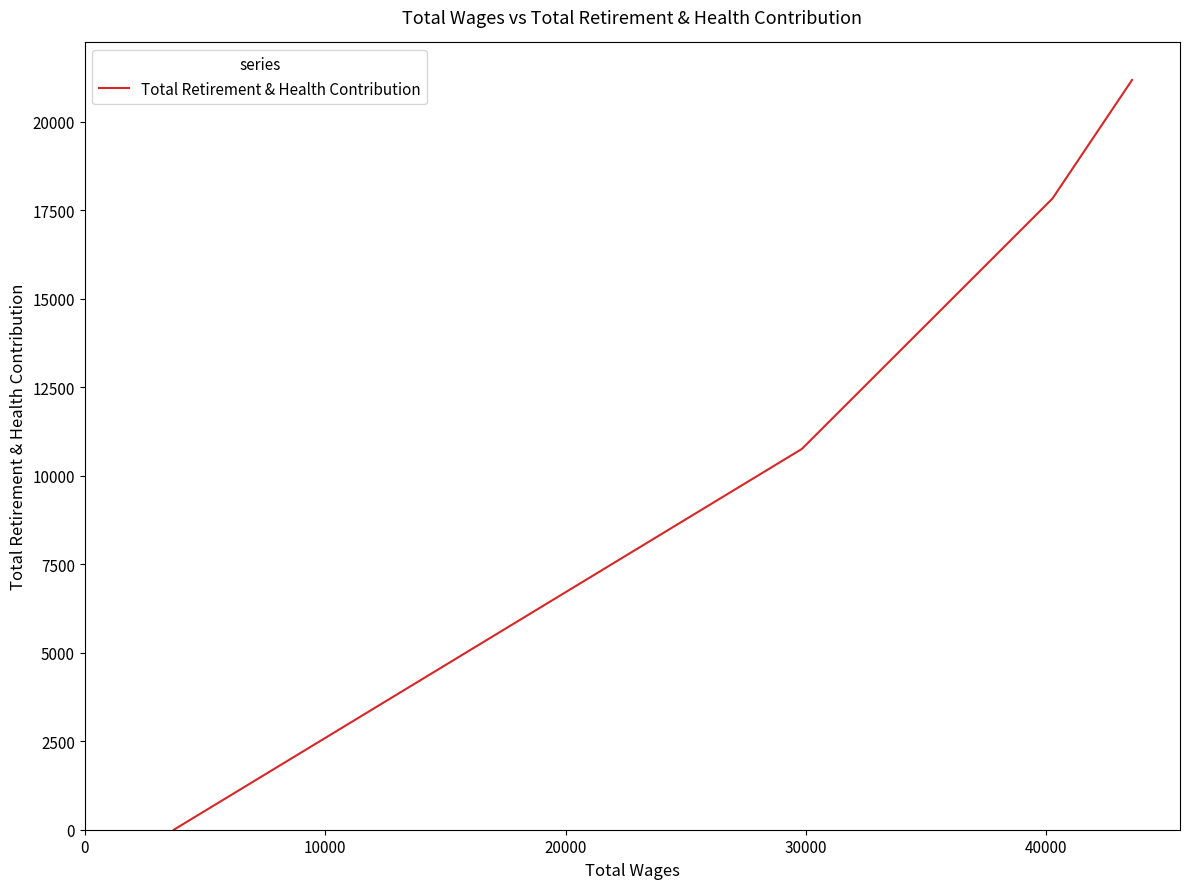

Is this an area chart (filled region under the line)?

No